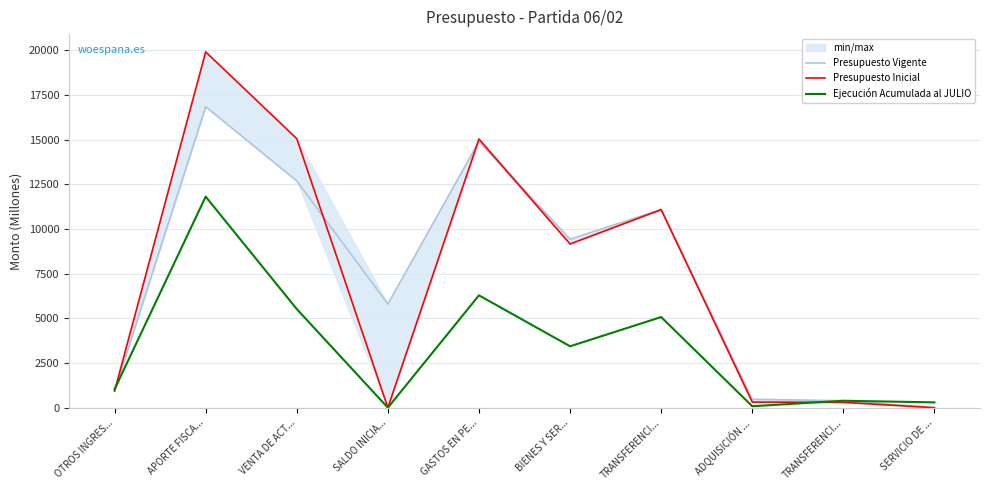

Reading right to left, transcribe all the data shown in this chart.

Presupuesto Vigente: SERVICIO DE ...=0	TRANSFERENCI...=389	ADQUISICIÓN ...=474	TRANSFERENCI...=11087	BIENES Y SER...=9431	GASTOS EN PE...=14895	SALDO INICIA...=5805	VENTA DE ACT...=12694	APORTE FISCA...=16845	OTROS INGRES...=932
Presupuesto Inicial: SERVICIO DE ...=0	TRANSFERENCI...=300	ADQUISICIÓN ...=315	TRANSFERENCI...=11087	BIENES Y SER...=9162	GASTOS EN PE...=15037	SALDO INICIA...=0	VENTA DE ACT...=15056	APORTE FISCA...=19913	OTROS INGRES...=932
Ejecución Acumulada al JULIO: SERVICIO DE ...=298	TRANSFERENCI...=389	ADQUISICIÓN ...=82	TRANSFERENCI...=5073	BIENES Y SER...=3437	GASTOS EN PE...=6288	SALDO INICIA...=0	VENTA DE ACT...=5521	APORTE FISCA...=11813	OTROS INGRES...=1032